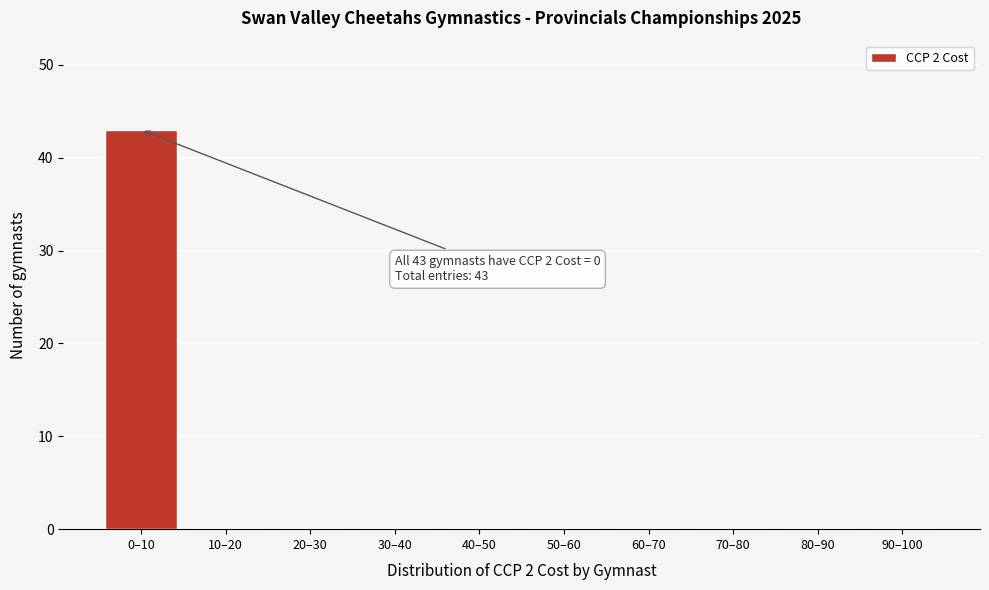

Reading left to right, transcribe all the data shown in this chart.

0–10=43	10–20=0	20–30=0	30–40=0	40–50=0	50–60=0	60–70=0	70–80=0	80–90=0	90–100=0